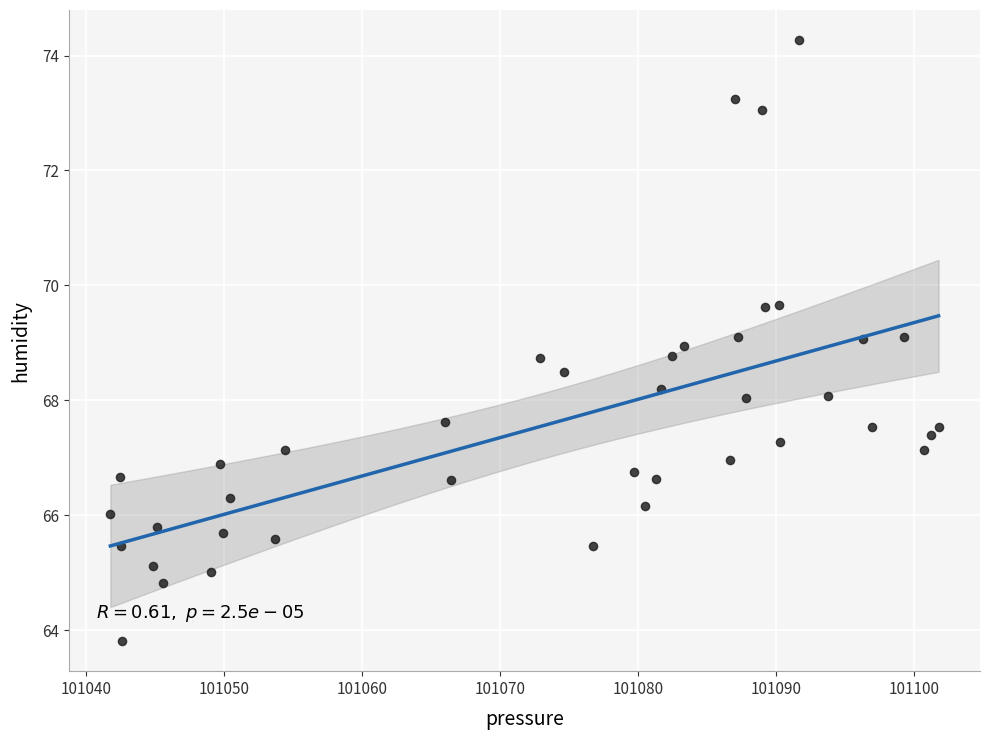

What is the range of Y values (max minus min)?

10.5